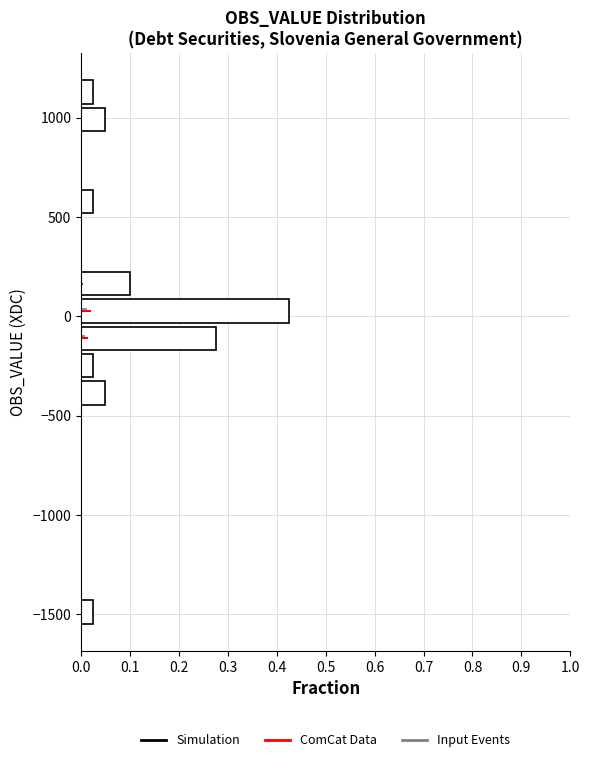

Around what value on the y-axis is the longest bar? Give the approximate position of its centre, as read against the axis.

50